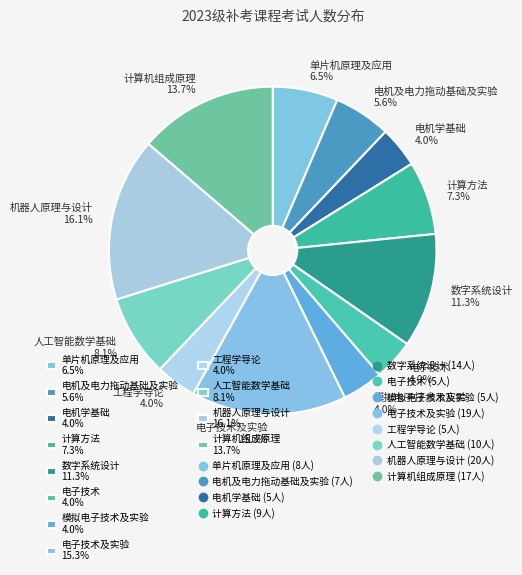

Approximately how many times larger is the value at 电机及电力拖动基础及实验 5.6% compared to 计算机组成原理 13.7%?

0.4